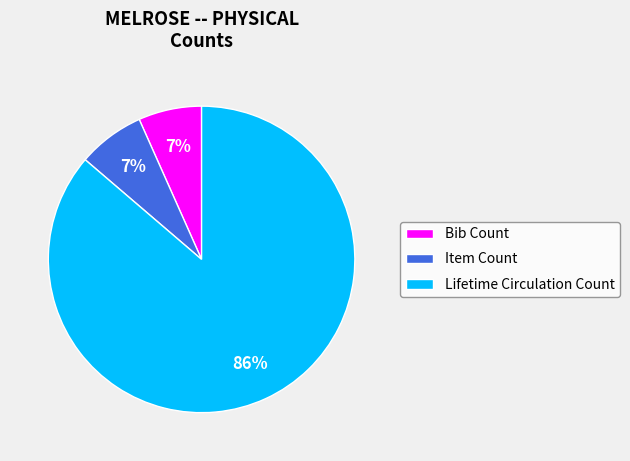

The Item Count slice represents 14% of the pie. True or false?

False